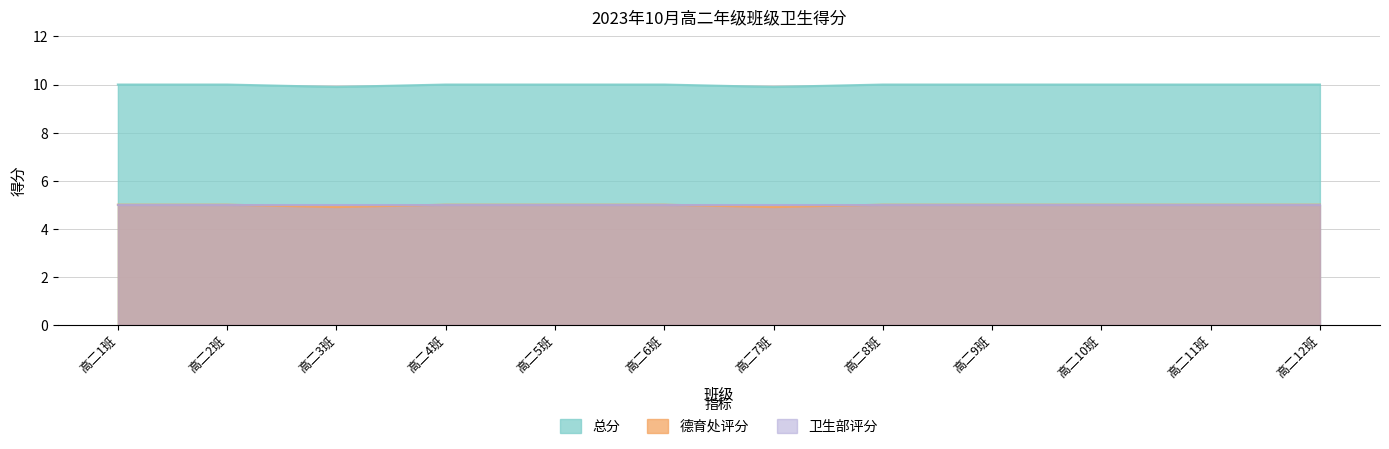

True or false: 德育处评分 has more than 0 interior local peaks.

False